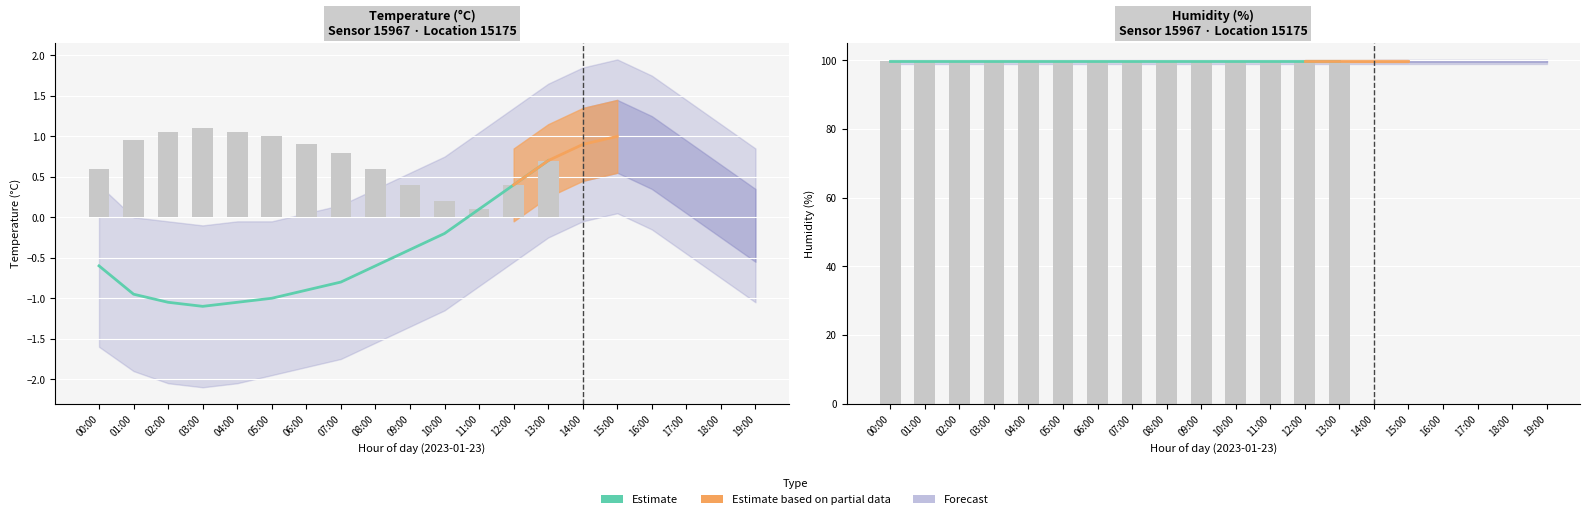

The temperature series shows -0.4 at 06:00. True or false?

False